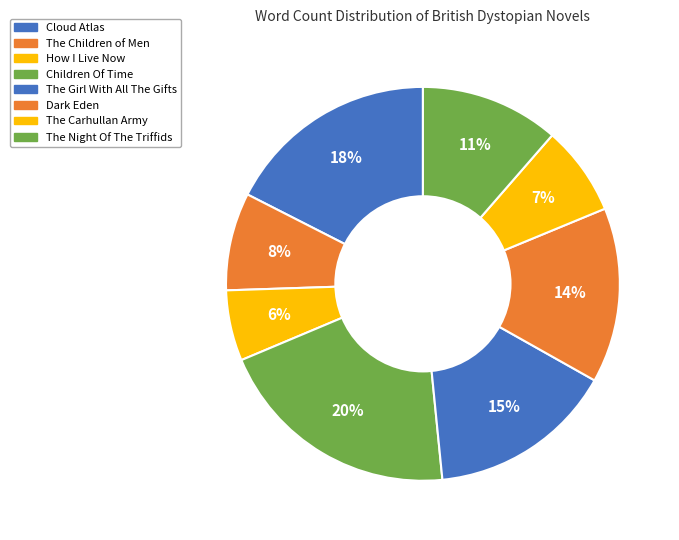

What percentage is the How I Live Now slice, to the nearest percent?

6%